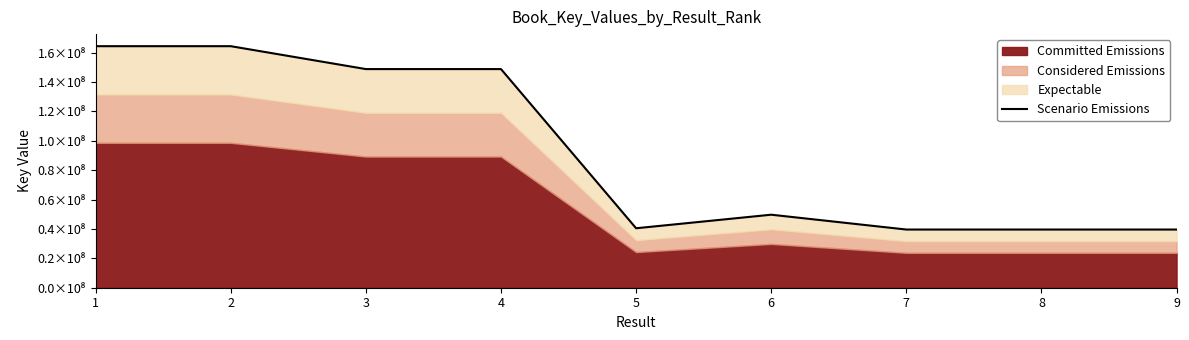

List the labels in order of value, smallest first.

9, 7, 8, 5, 6, 4, 3, 2, 1